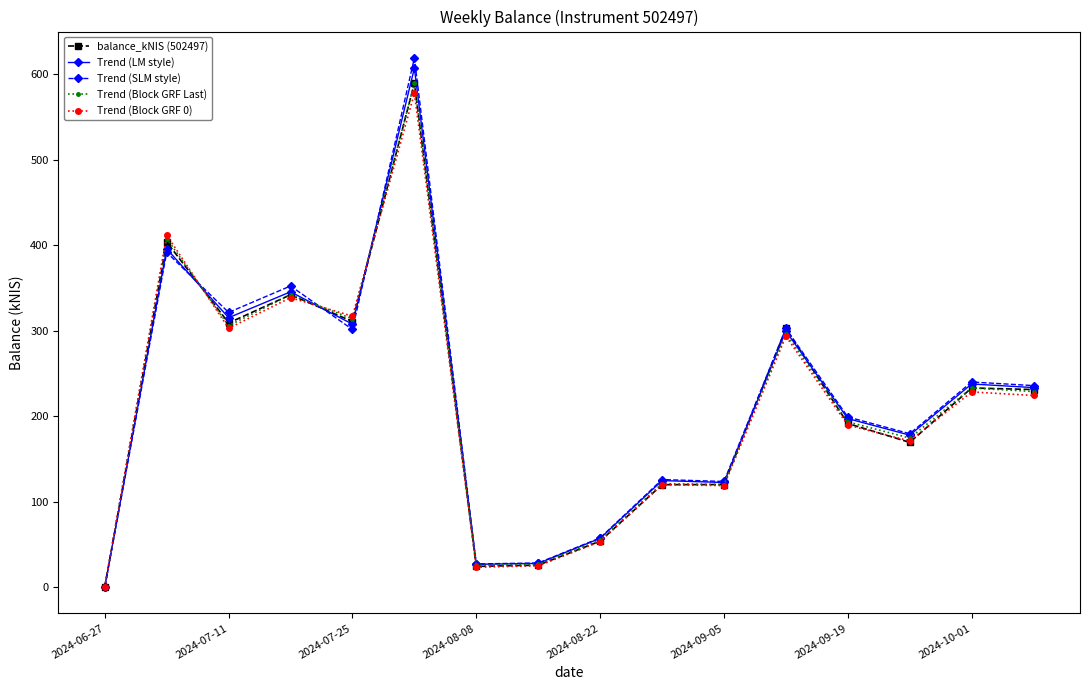

Which series has the largest range (max minus min)?

Trend (SLM style)